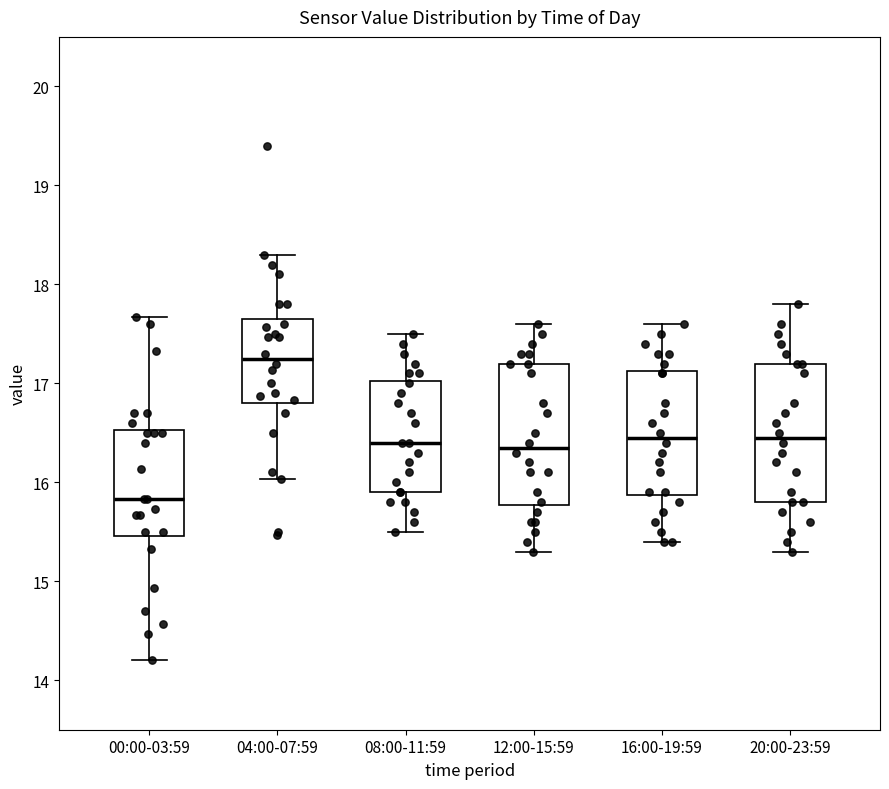

Reading left to right, read every box against the y-axis: the position of its median line, the range the box covers, and the ends of its whiskers. The values are not printed on the chart, so give them approximately, as read against the axis.

00:00-03:59: median 15.8, box 15.5 to 16.5, whiskers 14.2 to 17.7
04:00-07:59: median 17.3, box 16.8 to 17.7, whiskers 16.0 to 18.3
08:00-11:59: median 16.4, box 15.9 to 17.0, whiskers 15.5 to 17.5
12:00-15:59: median 16.4, box 15.8 to 17.2, whiskers 15.3 to 17.6
16:00-19:59: median 16.5, box 15.9 to 17.1, whiskers 15.4 to 17.6
20:00-23:59: median 16.5, box 15.8 to 17.2, whiskers 15.3 to 17.8